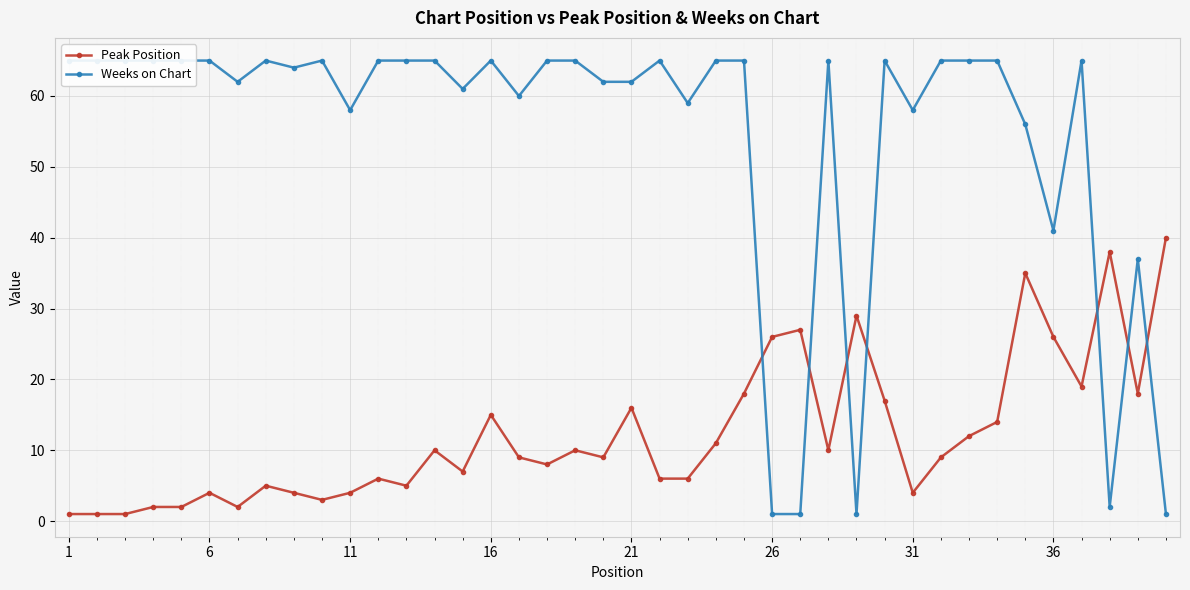

Is it true that Peak Position equals 15 at 16?

True